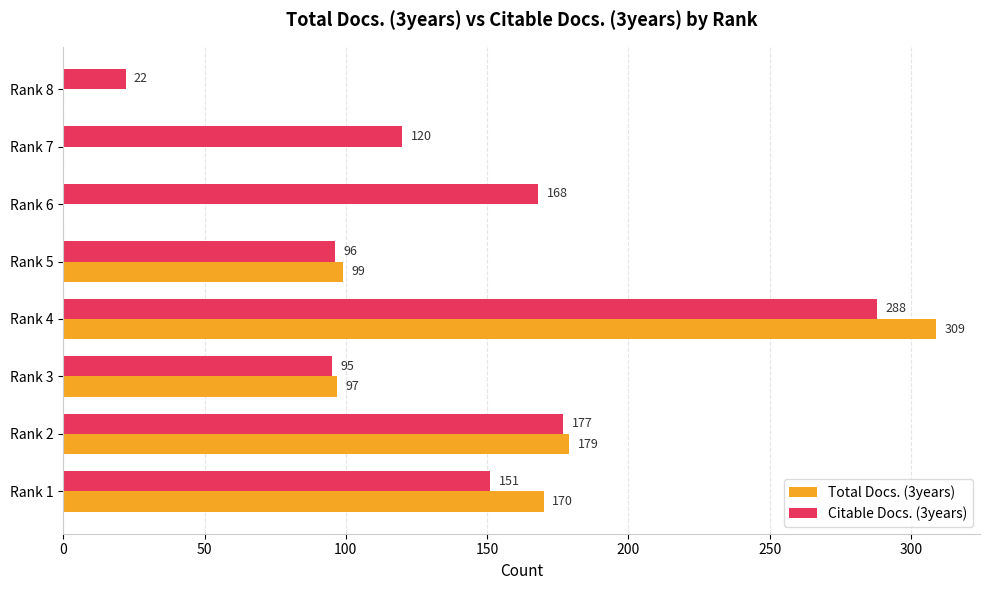

The Total Docs. (3years) series shows -144 at Rank 7. True or false?

False